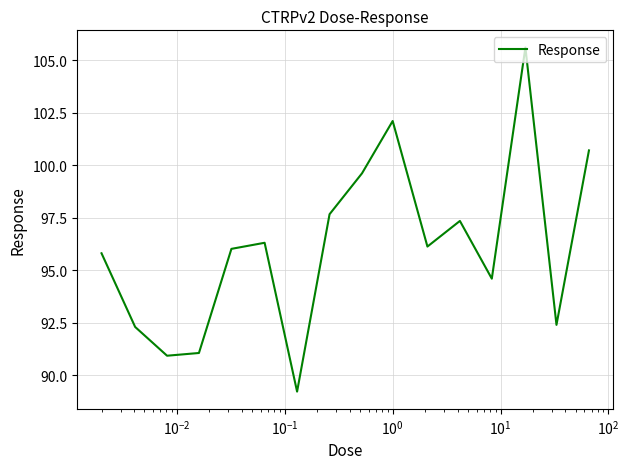

What is the difference between the maximum and minimum values?

16.4